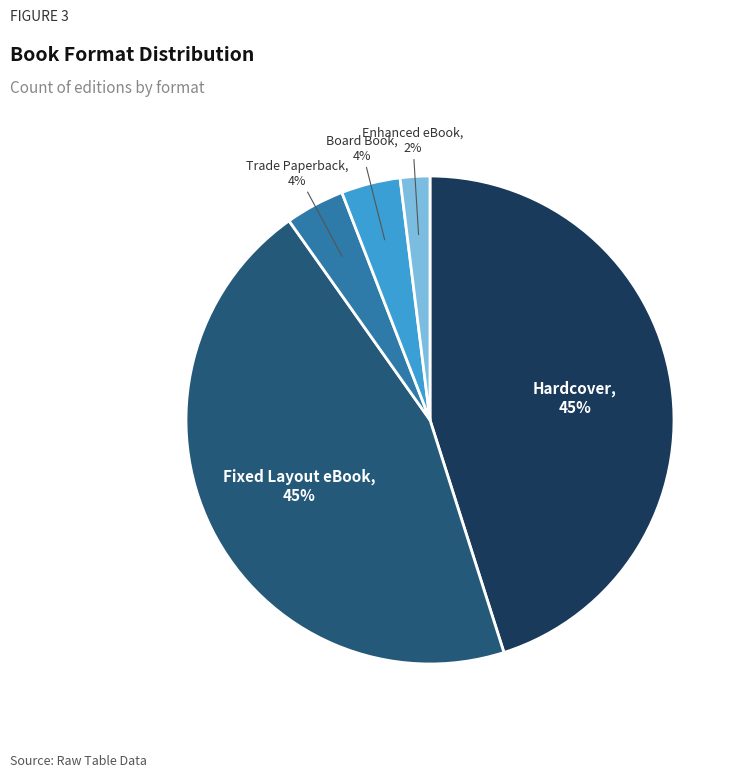

To the nearest percent, what is the average slice percentage?

20%